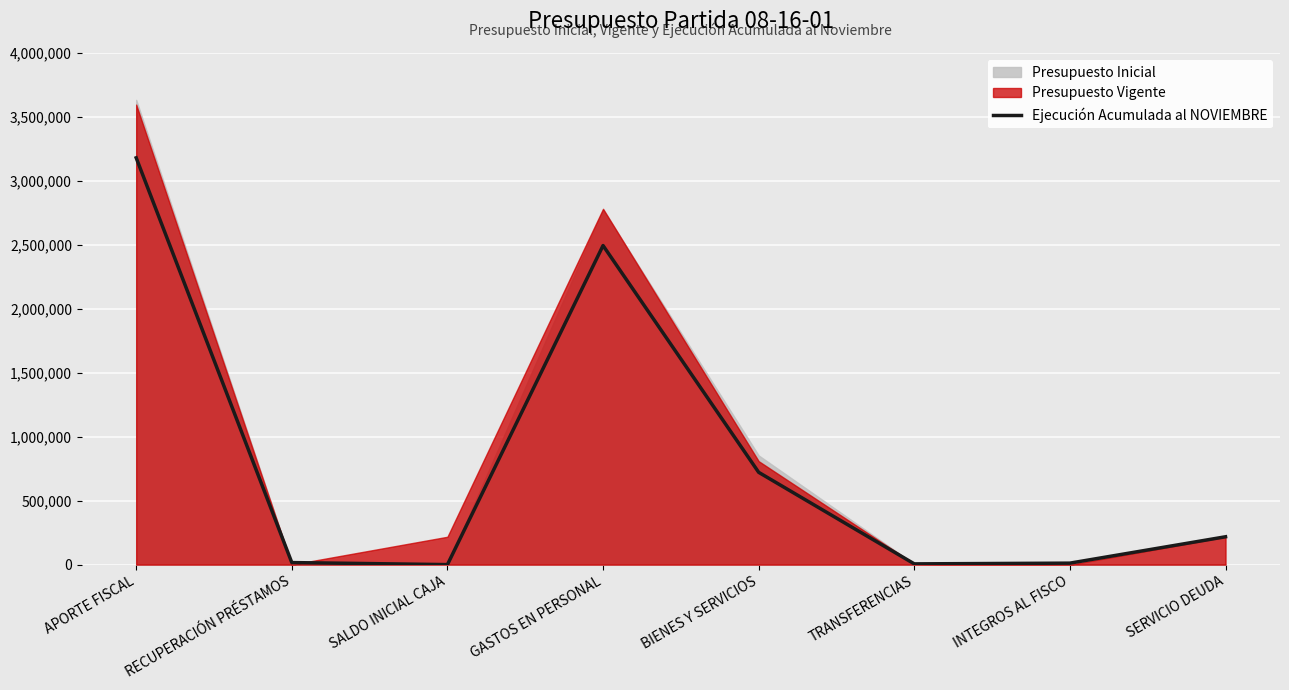

How many points are higher than both their immediate neighbors (excluding endpoints)?

1